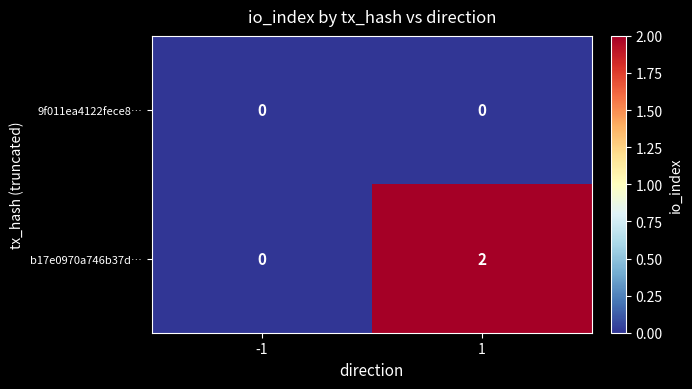

What is the total value across all series at 1?

2